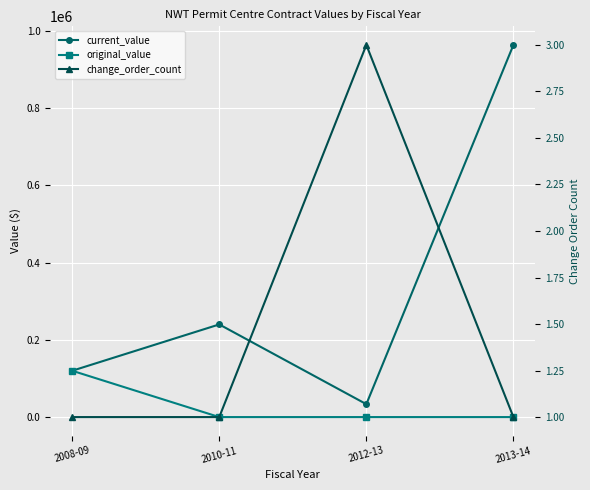

What position from the left is 2008-09?

1